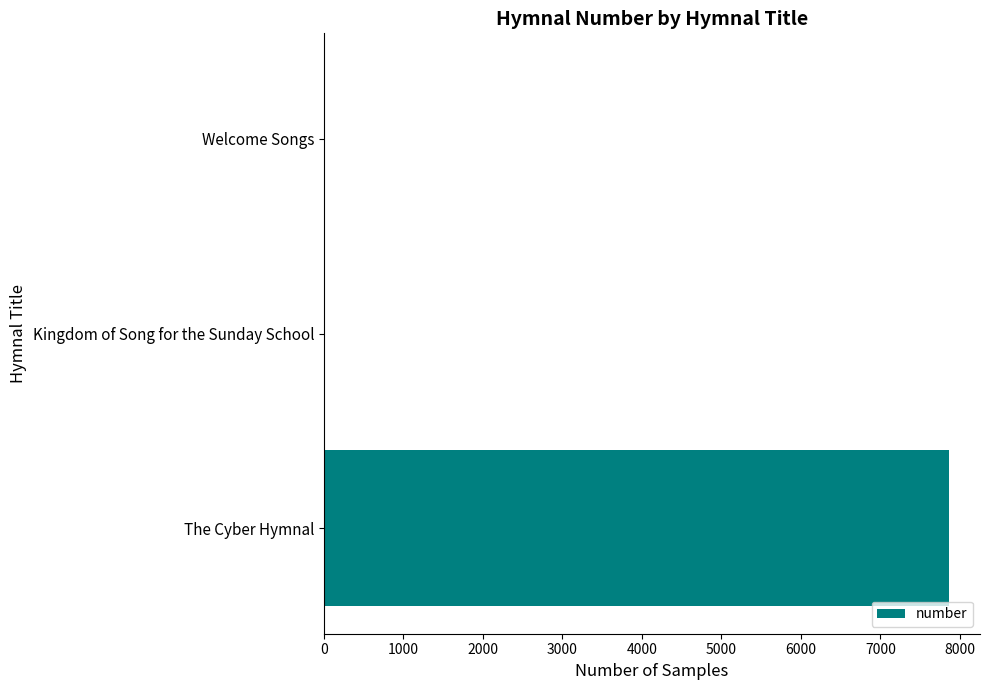

What is the sum of all values?

7879